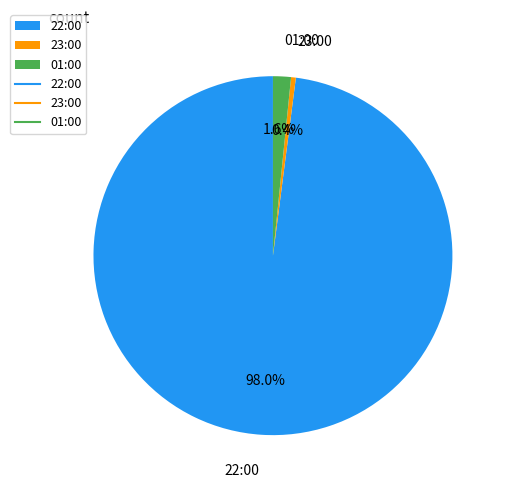

How many segments does this pie chart have?

3